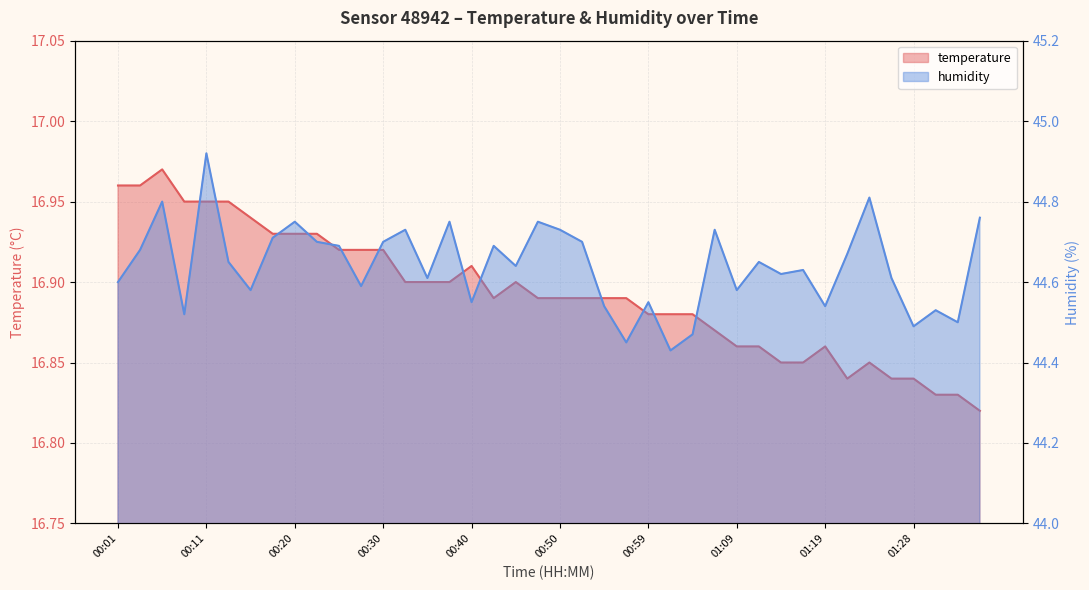

What is the value of the humidity point at the 14th from the left?

44.7